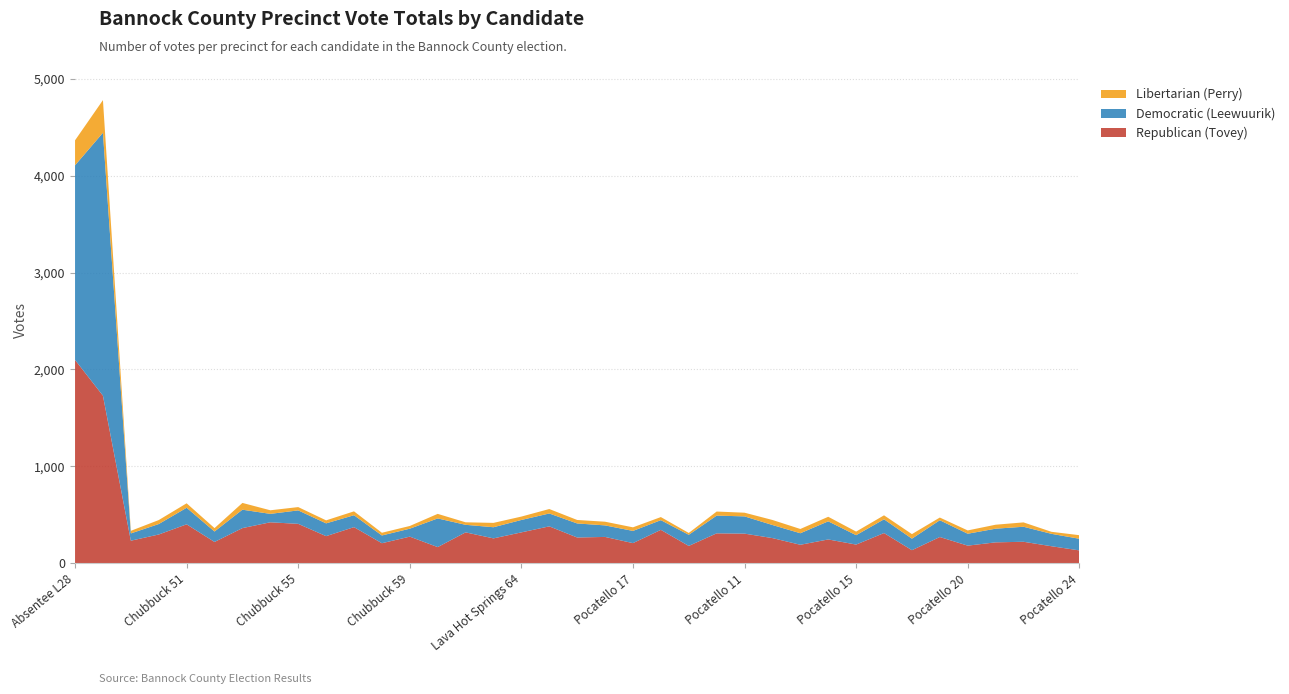

Reading left to right, what are all the values shown in this chart?

Republican (Tovey): Absentee L28=2098	Absentee L29=1729	Arimo 61=232	Chubbuck 50=296	Chubbuck 51=401	Chubbuck 52=219	Chubbuck 53=362	Chubbuck 54=422	Chubbuck 55=406	Chubbuck 56=279	Chubbuck 57=372	Chubbuck 58=206	Chubbuck 59=274	Chubbuck 60=166	Downey 62=318	Inkom 63=256	Lava Hot Springs 64=318	McCammon 65=380	Mink Creek 66=265	Pebble Creek 67=271	Pocatello 17=207	Pocatello 38=344	Pocatello 1=178	Pocatello 10=308	Pocatello 11=305	Pocatello 12=259	Pocatello 13=190	Pocatello 14=245	Pocatello 15=192	Pocatello 18=311	Pocatello 19=134	Pocatello 2=270	Pocatello 20=181	Pocatello 21=215	Pocatello 22=221	Pocatello 23=175	Pocatello 24=132
Democratic (Leewuurik): Absentee L28=2009	Absentee L29=2714	Arimo 61=75	Chubbuck 50=108	Chubbuck 51=171	Chubbuck 52=108	Chubbuck 53=190	Chubbuck 54=87	Chubbuck 55=139	Chubbuck 56=132	Chubbuck 57=123	Chubbuck 58=80	Chubbuck 59=82	Chubbuck 60=296	Downey 62=78	Inkom 63=115	Lava Hot Springs 64=128	McCammon 65=133	Mink Creek 66=145	Pebble Creek 67=119	Pocatello 17=126	Pocatello 38=100	Pocatello 1=115	Pocatello 10=183	Pocatello 11=178	Pocatello 12=135	Pocatello 13=119	Pocatello 14=187	Pocatello 15=97	Pocatello 18=142	Pocatello 19=119	Pocatello 2=173	Pocatello 20=123	Pocatello 21=141	Pocatello 22=155	Pocatello 23=128	Pocatello 24=120
Libertarian (Perry): Absentee L28=258	Absentee L29=337	Arimo 61=27	Chubbuck 50=41	Chubbuck 51=46	Chubbuck 52=35	Chubbuck 53=70	Chubbuck 54=37	Chubbuck 55=34	Chubbuck 56=31	Chubbuck 57=40	Chubbuck 58=28	Chubbuck 59=28	Chubbuck 60=47	Downey 62=26	Inkom 63=45	Lava Hot Springs 64=35	McCammon 65=46	Mink Creek 66=36	Pebble Creek 67=38	Pocatello 17=37	Pocatello 38=32	Pocatello 1=19	Pocatello 10=42	Pocatello 11=38	Pocatello 12=52	Pocatello 13=44	Pocatello 14=47	Pocatello 15=37	Pocatello 18=41	Pocatello 19=47	Pocatello 2=28	Pocatello 20=34	Pocatello 21=41	Pocatello 22=45	Pocatello 23=21	Pocatello 24=37